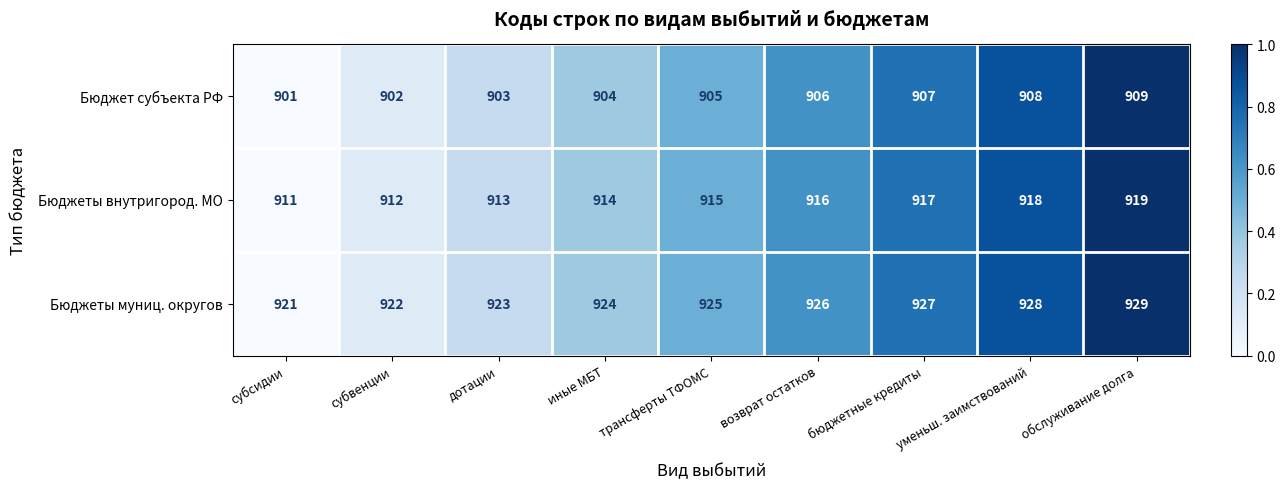

How many data points in Бюджеты внутригород. МО are less than 915?

4